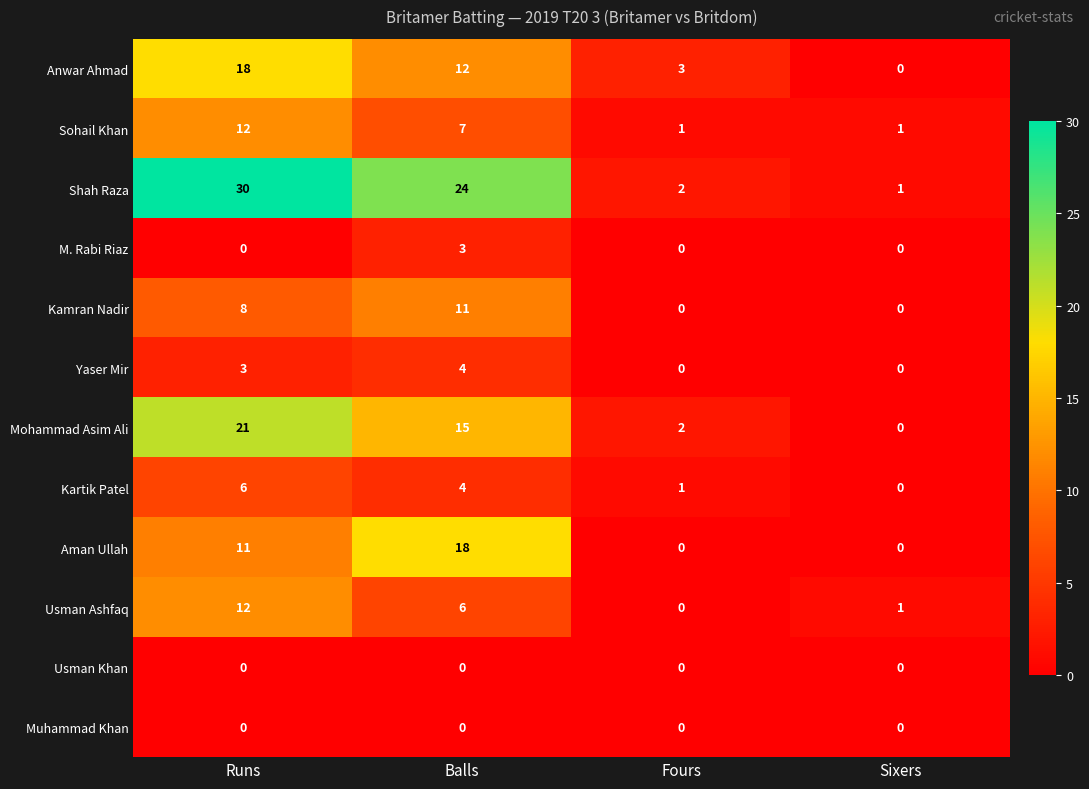

Count the Kamran Nadir values in the range 0 to 11.

4